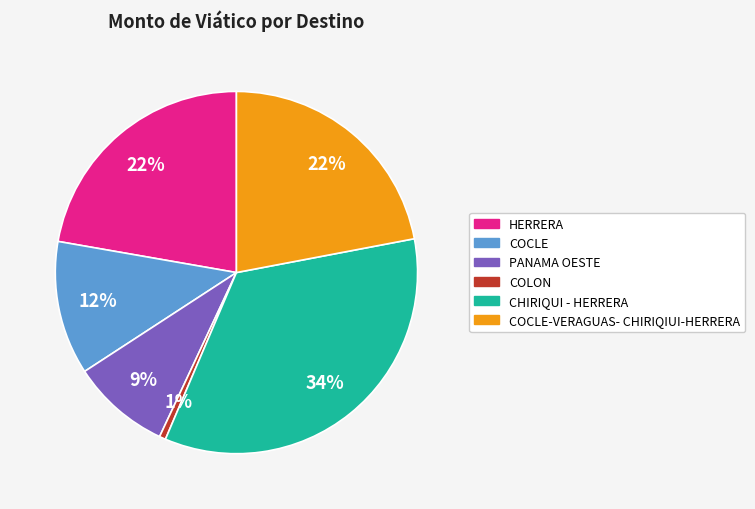

Is there any slice that represents more than half of the pie?

No